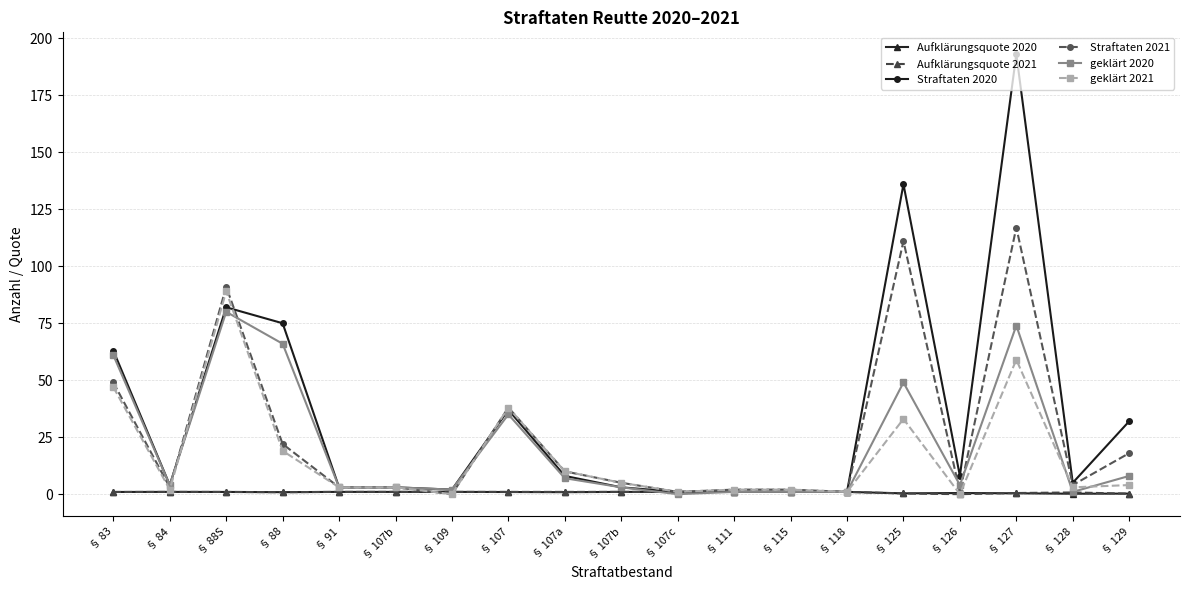

What are all the series names shown in the legend?

Aufklärungsquote 2020, Aufklärungsquote 2021, Straftaten 2020, Straftaten 2021, geklärt 2020, geklärt 2021